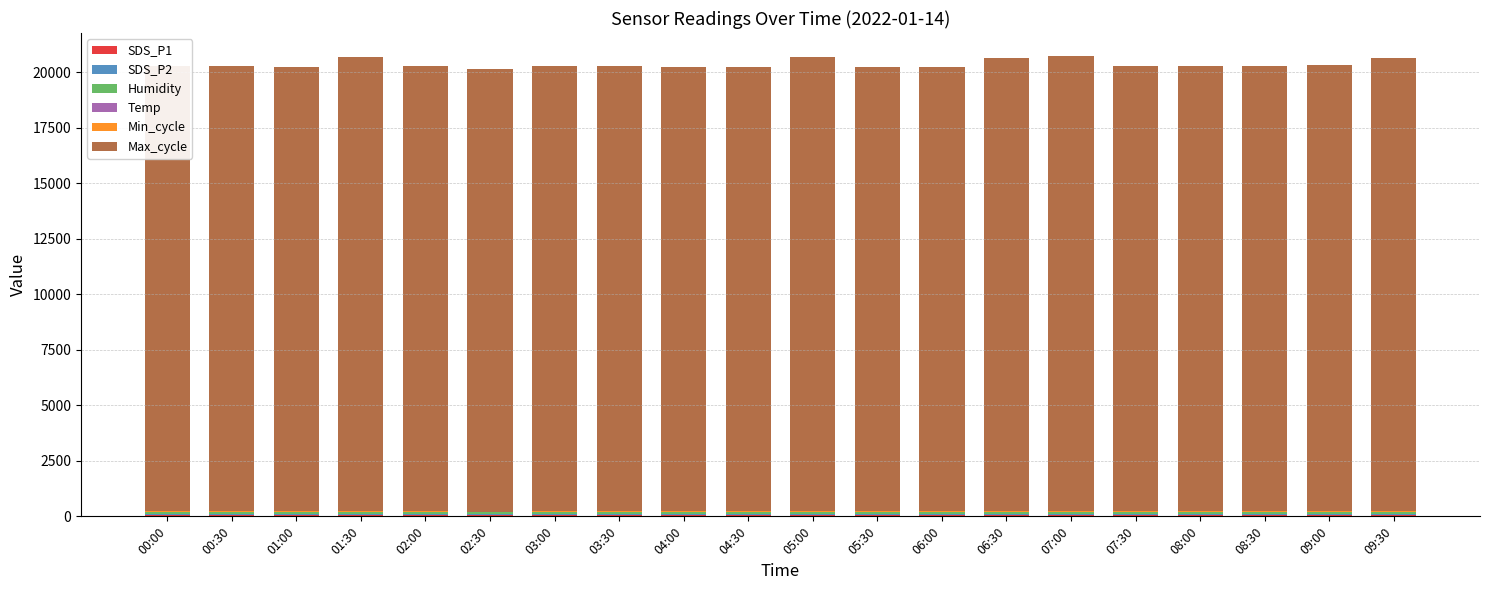

Count the number of categories in the chart.

20